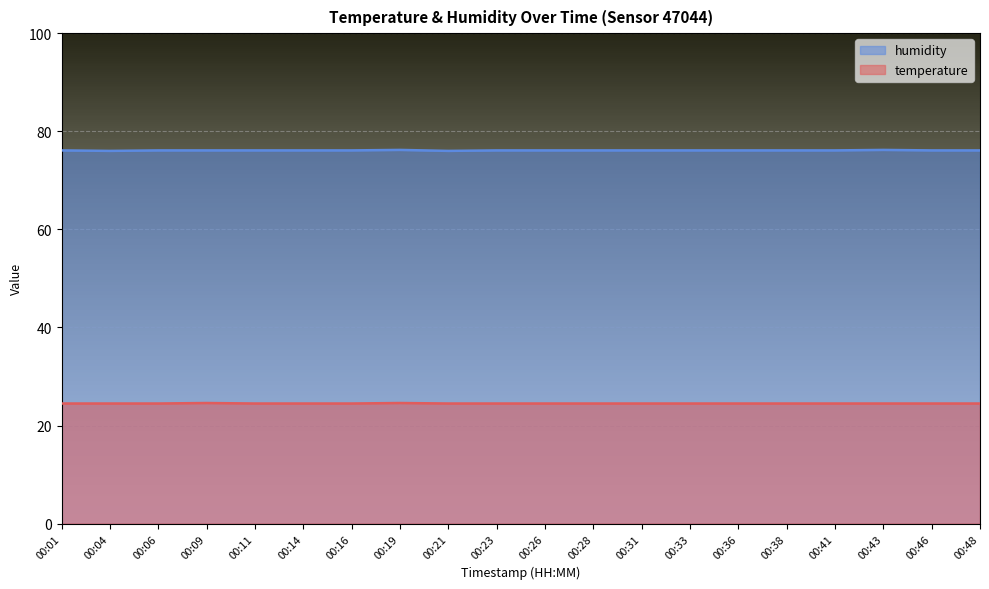

At which category is the sum across all series the highest?

00:19